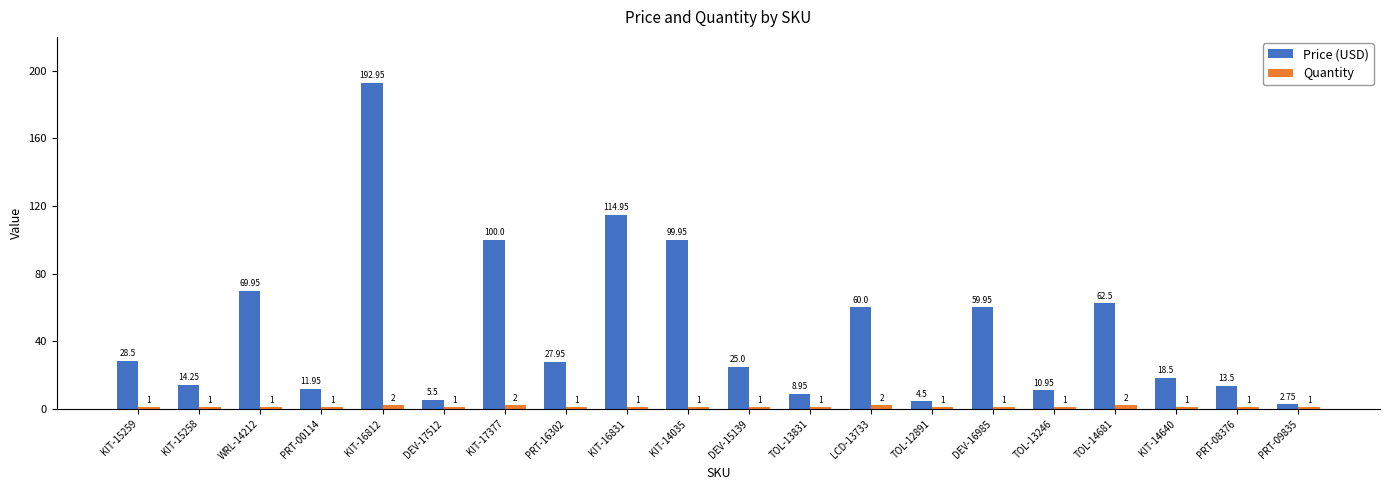

At which category is the sum across all series the highest?

KIT-16812